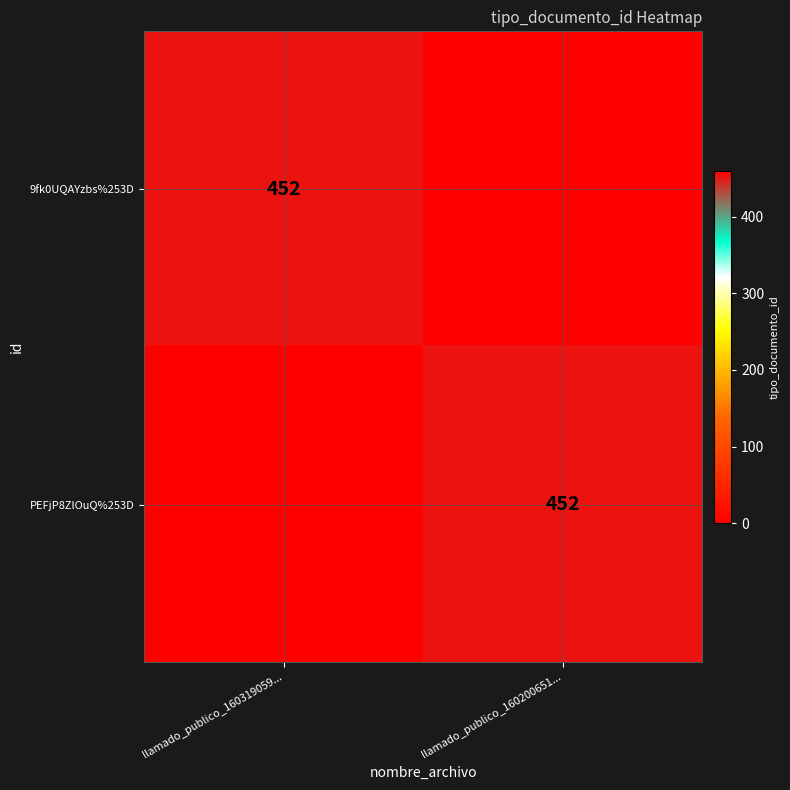

The PEFjP8ZlOuQ%253D series shows 232 at llamado_publico_160200651.... True or false?

False